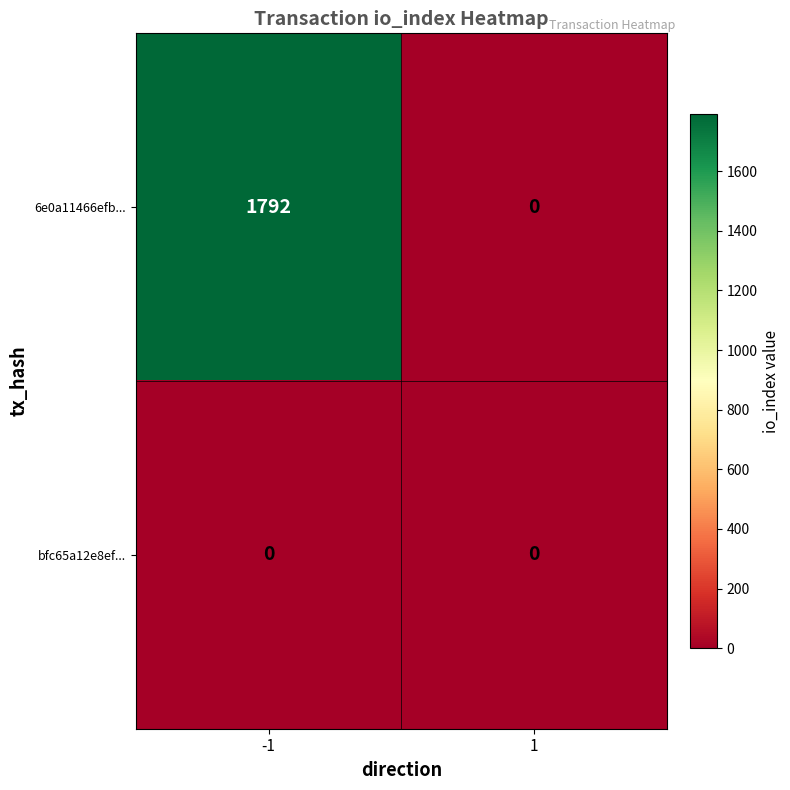

Rank the series by their average value, from lowest to highest.

bfc65a12e8ef..., 6e0a11466efb...